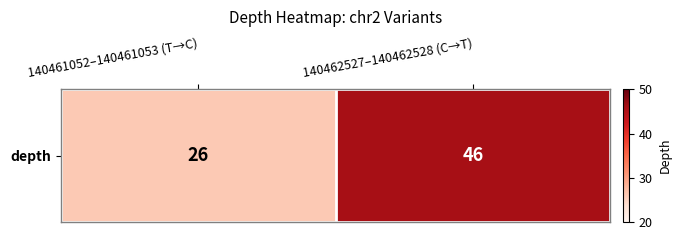

What is the sum of all values?

72